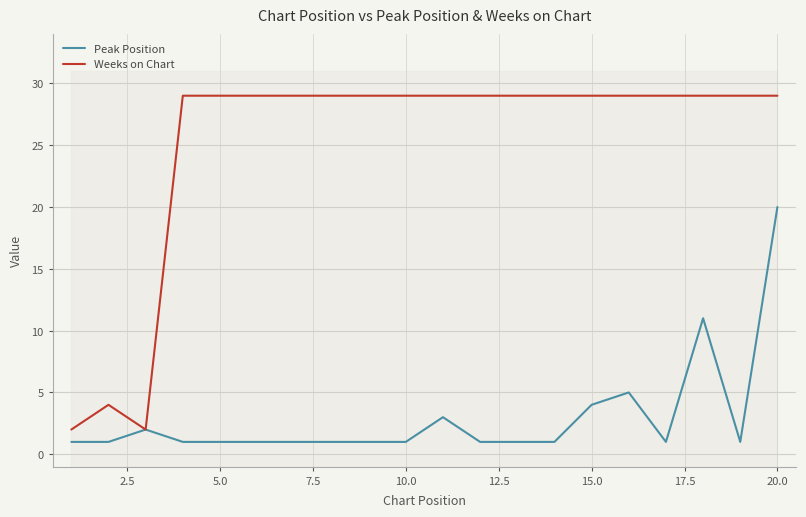

At which label does Peak Position reach its peak?

20.0